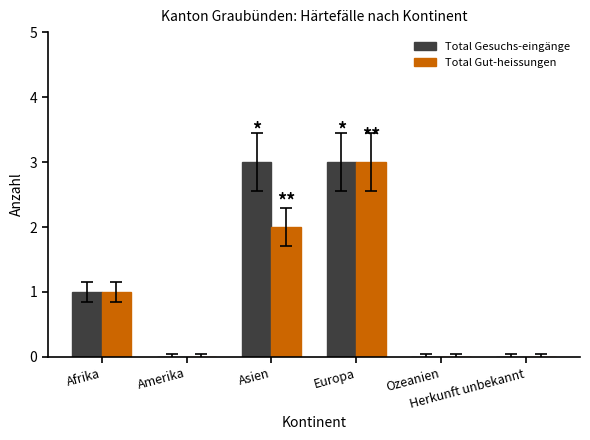

How many series are shown in this chart?

2